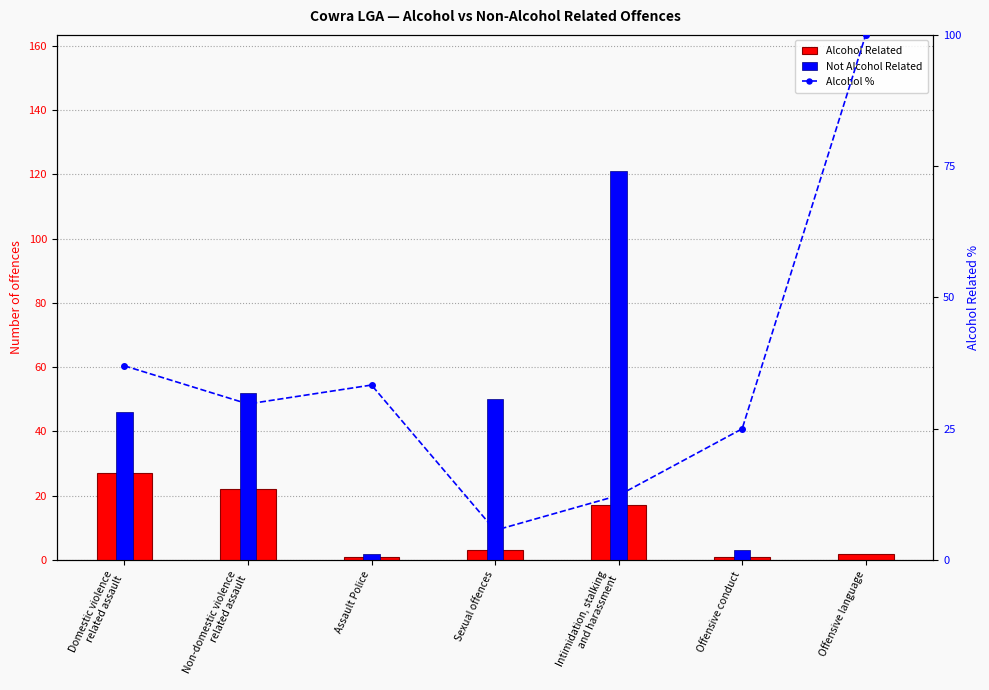

Reading left to right, extract all data points from this chart.

Alcohol Related: Domestic violence
related assault=27.0	Non-domestic violence
related assault=22.0	Assault Police=1.0	Sexual offences=3.0	Intimidation, stalking
and harassment=17.0	Offensive conduct=1.0	Offensive language=2.0
Not Alcohol Related: Domestic violence
related assault=46.0	Non-domestic violence
related assault=52.0	Assault Police=2.0	Sexual offences=50.0	Intimidation, stalking
and harassment=121.0	Offensive conduct=3.0	Offensive language=0.0
Alcohol %: Domestic violence
related assault=37.0	Non-domestic violence
related assault=29.7	Assault Police=33.3	Sexual offences=5.7	Intimidation, stalking
and harassment=12.3	Offensive conduct=25.0	Offensive language=100.0